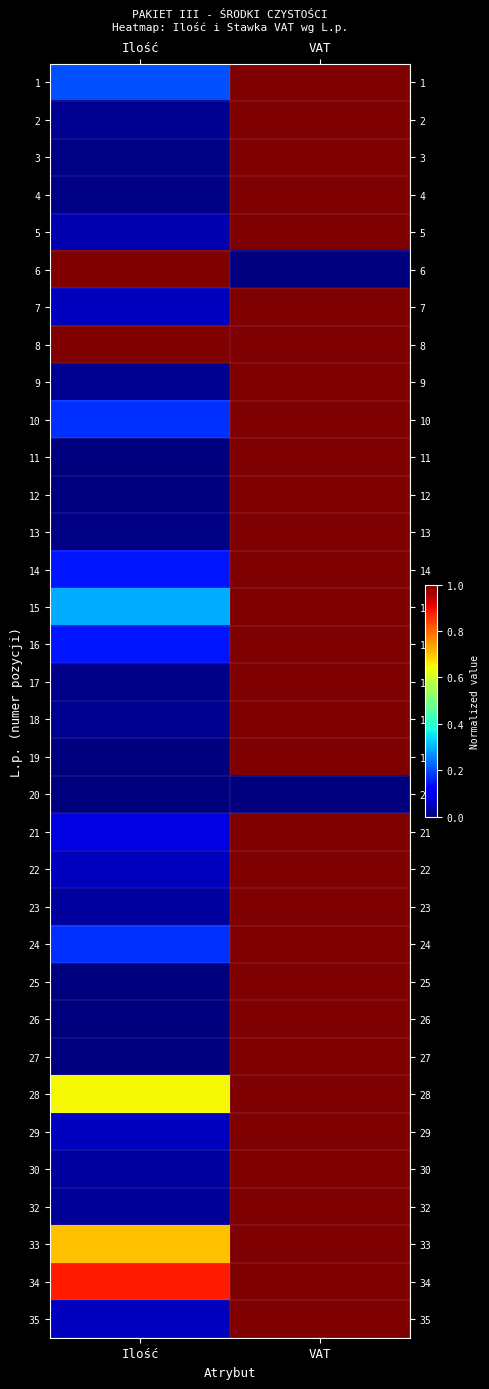

Which series changed the most between Ilość and VAT?

6